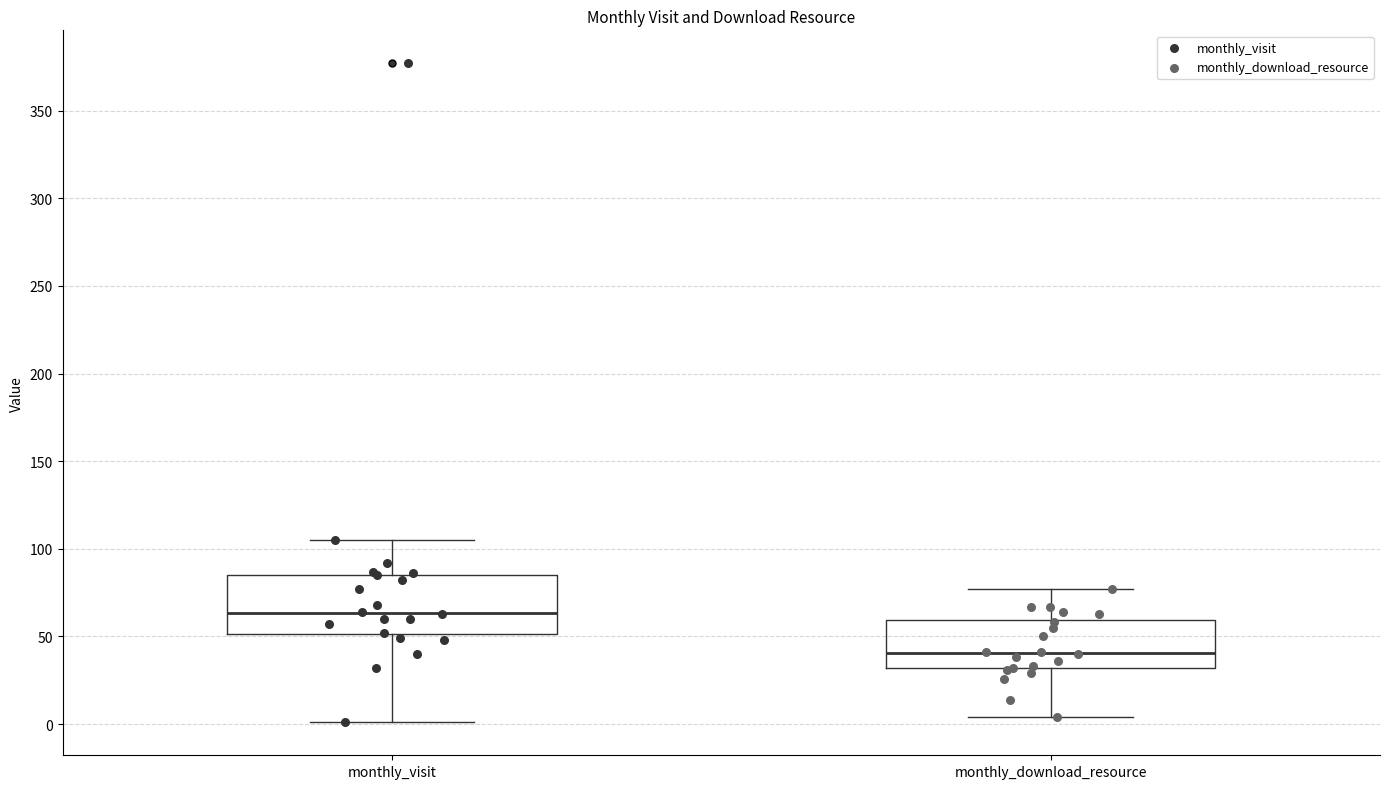

Comparing the boxes themselves (not the whiskers), which one is the tallest?

monthly_visit